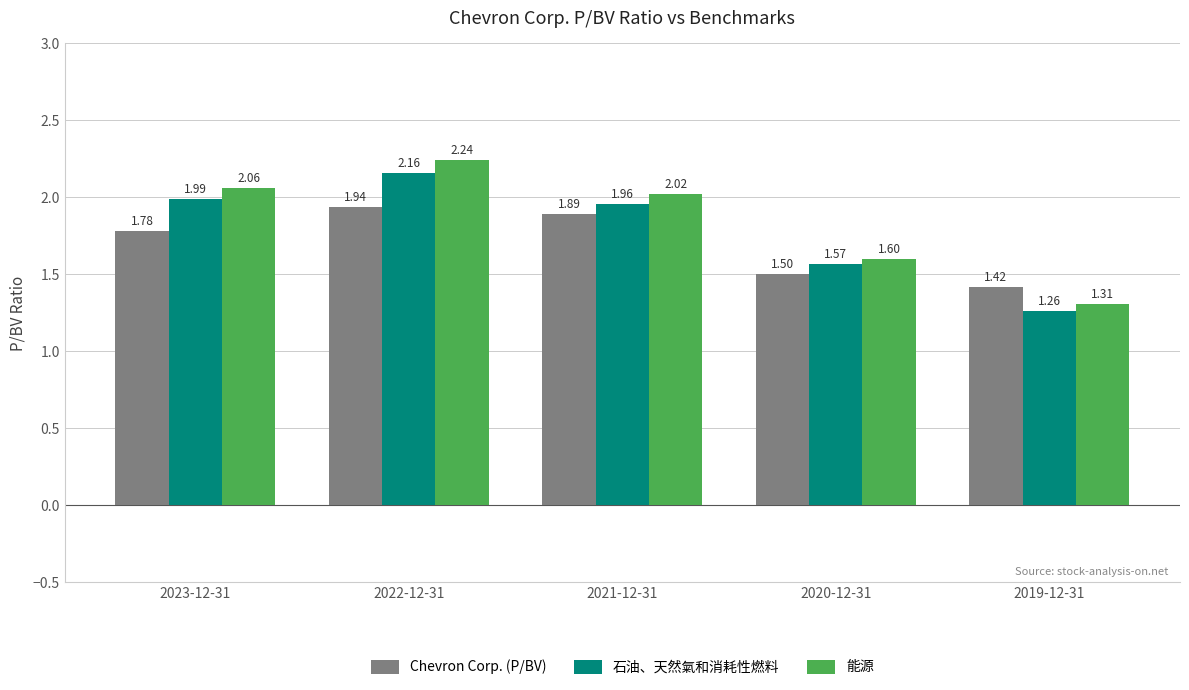

Which series has the widest spread of values?

能源